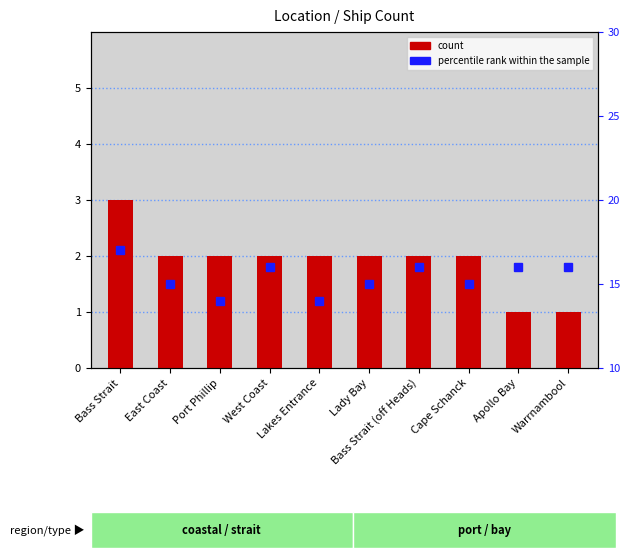

What is the maximum value for percentile rank within the sample?

17